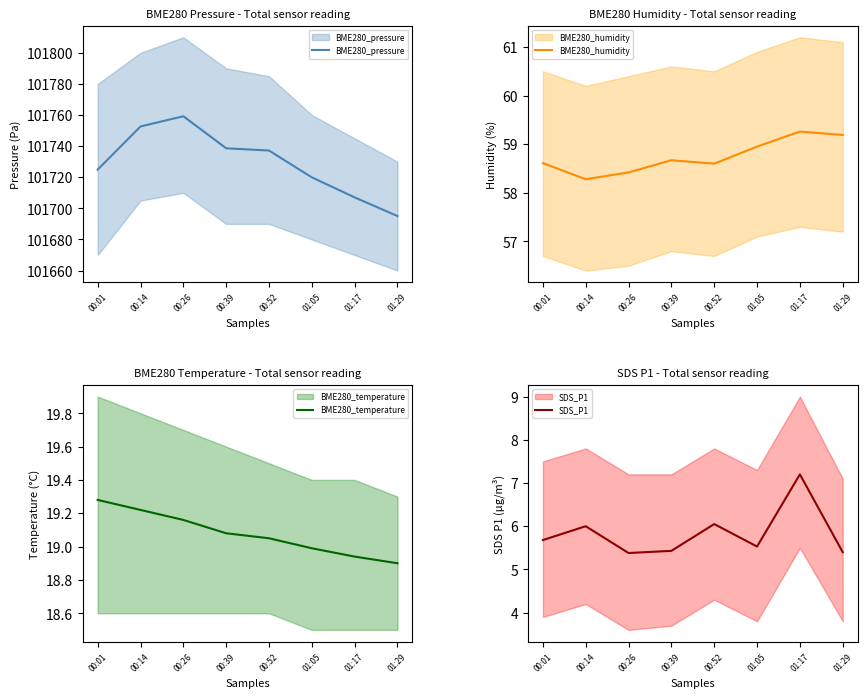

What is the spread (max minus min) of values at 00:14?

101746.7